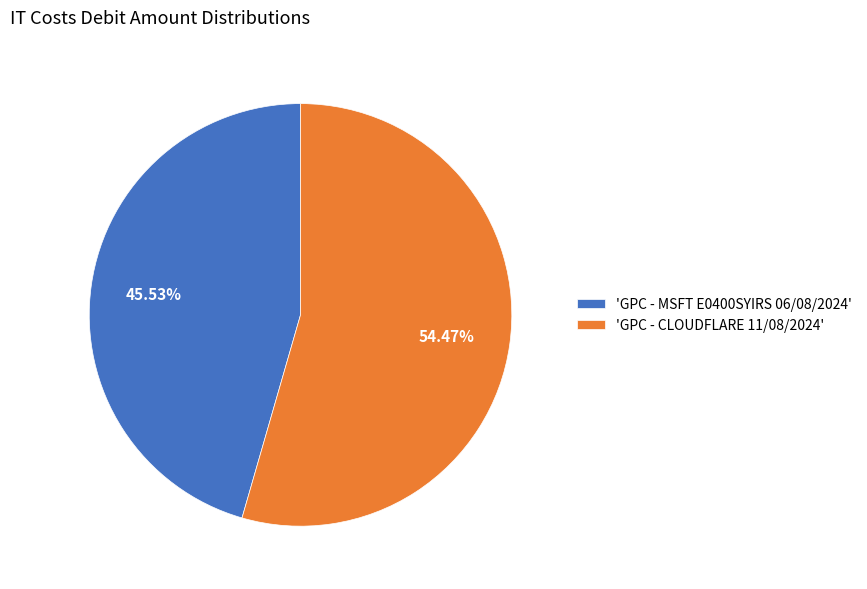

Is the sum of 'GPC - MSFT E0400SYIRS 06/08/2024' and 'GPC - CLOUDFLARE 11/08/2024' greater than half?

Yes